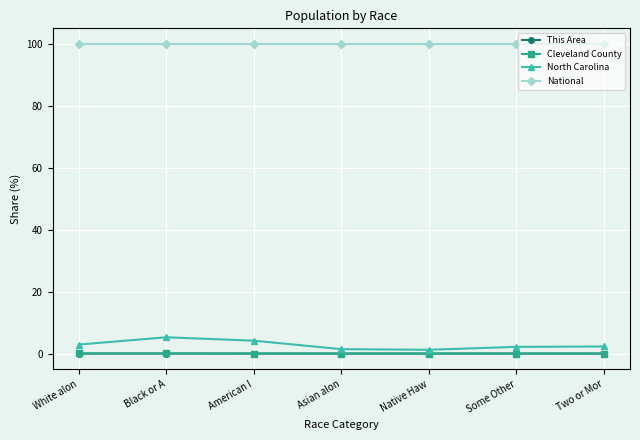

True or false: Cleveland County has more than 0 interior local peaks.

True